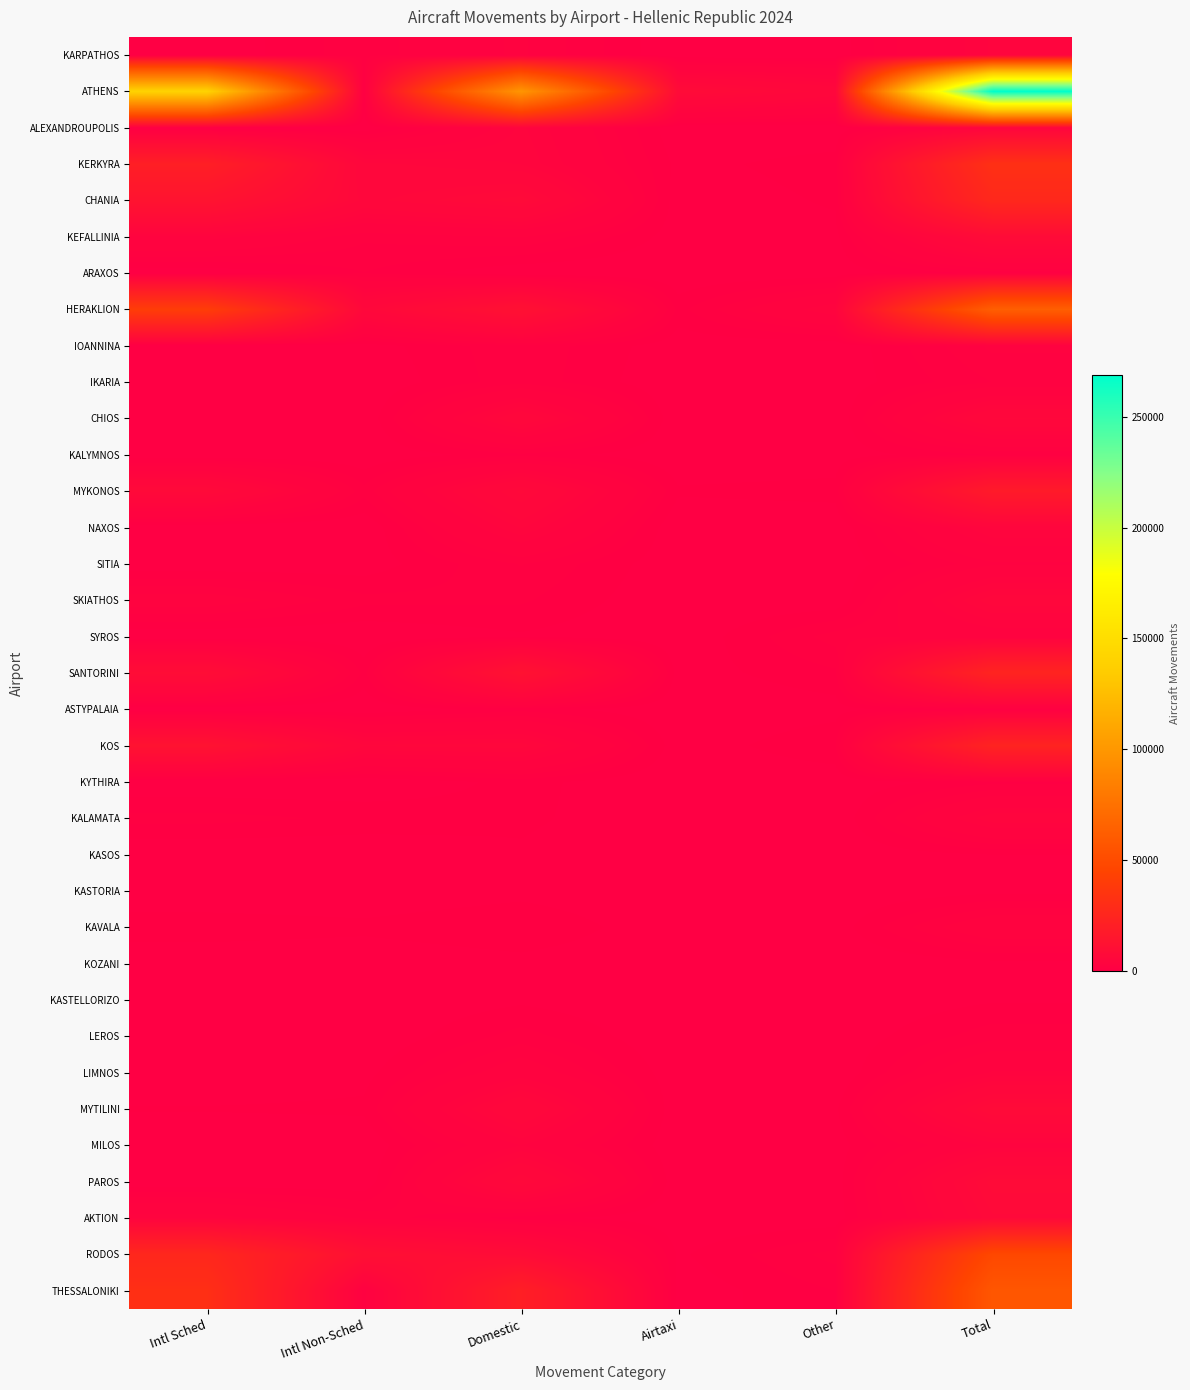

Reading left to right, list all the values displayed in this chart.

KARPATHOS: Intl Sched=1	Intl Non-Sched=1402	Domestic=2187	Airtaxi=15	Other=160	Total=3782
ATHENS: Intl Sched=140349	Intl Non-Sched=899	Domestic=98893	Airtaxi=7769	Other=5399	Total=268822
ALEXANDROUPOLIS: Intl Sched=1	Intl Non-Sched=42	Domestic=3799	Airtaxi=39	Other=38	Total=3959
KERKYRA: Intl Sched=20653	Intl Non-Sched=4917	Domestic=4168	Airtaxi=345	Other=783	Total=31848
CHANIA: Intl Sched=13023	Intl Non-Sched=5530	Domestic=7178	Airtaxi=141	Other=605	Total=26686
KEFALLINIA: Intl Sched=3471	Intl Non-Sched=1687	Domestic=2141	Airtaxi=214	Other=322	Total=8154
ARAXOS: Intl Sched=0	Intl Non-Sched=1036	Domestic=4	Airtaxi=21	Other=118	Total=1268
HERAKLION: Intl Sched=40354	Intl Non-Sched=5892	Domestic=11478	Airtaxi=869	Other=3746	Total=62723
IOANNINA: Intl Sched=0	Intl Non-Sched=205	Domestic=1459	Airtaxi=139	Other=29	Total=2239
IKARIA: Intl Sched=0	Intl Non-Sched=0	Domestic=1418	Airtaxi=0	Other=135	Total=1580
CHIOS: Intl Sched=0	Intl Non-Sched=22	Domestic=5562	Airtaxi=2	Other=34	Total=5820
KALYMNOS: Intl Sched=0	Intl Non-Sched=0	Domestic=912	Airtaxi=0	Other=150	Total=1088
MYKONOS: Intl Sched=7020	Intl Non-Sched=1261	Domestic=6485	Airtaxi=618	Other=748	Total=17664
NAXOS: Intl Sched=0	Intl Non-Sched=0	Domestic=4256	Airtaxi=0	Other=51	Total=4329
SITIA: Intl Sched=0	Intl Non-Sched=172	Domestic=1616	Airtaxi=82	Other=106	Total=1990
SKIATHOS: Intl Sched=2572	Intl Non-Sched=1223	Domestic=1133	Airtaxi=16	Other=74	Total=5155
SYROS: Intl Sched=0	Intl Non-Sched=0	Domestic=444	Airtaxi=0	Other=1830	Total=2484
SANTORINI: Intl Sched=9125	Intl Non-Sched=883	Domestic=12465	Airtaxi=226	Other=943	Total=24054
ASTYPALAIA: Intl Sched=0	Intl Non-Sched=0	Domestic=826	Airtaxi=0	Other=264	Total=1199
KOS: Intl Sched=12469	Intl Non-Sched=4812	Domestic=5021	Airtaxi=127	Other=1017	Total=23518
KYTHIRA: Intl Sched=8	Intl Non-Sched=16	Domestic=714	Airtaxi=0	Other=84	Total=862
KALAMATA: Intl Sched=1241	Intl Non-Sched=944	Domestic=649	Airtaxi=56	Other=40	Total=4106
KASOS: Intl Sched=0	Intl Non-Sched=0	Domestic=431	Airtaxi=0	Other=82	Total=529
KASTORIA: Intl Sched=0	Intl Non-Sched=0	Domestic=306	Airtaxi=0	Other=14	Total=320
KAVALA: Intl Sched=892	Intl Non-Sched=695	Domestic=1058	Airtaxi=48	Other=219	Total=2990
KOZANI: Intl Sched=0	Intl Non-Sched=0	Domestic=296	Airtaxi=0	Other=0	Total=304
KASTELLORIZO: Intl Sched=0	Intl Non-Sched=0	Domestic=406	Airtaxi=0	Other=24	Total=456
LEROS: Intl Sched=0	Intl Non-Sched=0	Domestic=1276	Airtaxi=0	Other=86	Total=1366
LIMNOS: Intl Sched=2	Intl Non-Sched=312	Domestic=2713	Airtaxi=103	Other=16	Total=3237
MYTILINI: Intl Sched=569	Intl Non-Sched=648	Domestic=5833	Airtaxi=34	Other=413	Total=7529
MILOS: Intl Sched=0	Intl Non-Sched=0	Domestic=3162	Airtaxi=0	Other=213	Total=3375
PAROS: Intl Sched=44	Intl Non-Sched=36	Domestic=6418	Airtaxi=76	Other=212	Total=7628
AKTION: Intl Sched=3571	Intl Non-Sched=1926	Domestic=763	Airtaxi=50	Other=112	Total=6716
RODOS: Intl Sched=26111	Intl Non-Sched=10780	Domestic=8055	Airtaxi=428	Other=1784	Total=47486
THESSALONIKI: Intl Sched=31145	Intl Non-Sched=1831	Domestic=20611	Airtaxi=155	Other=1053	Total=57229